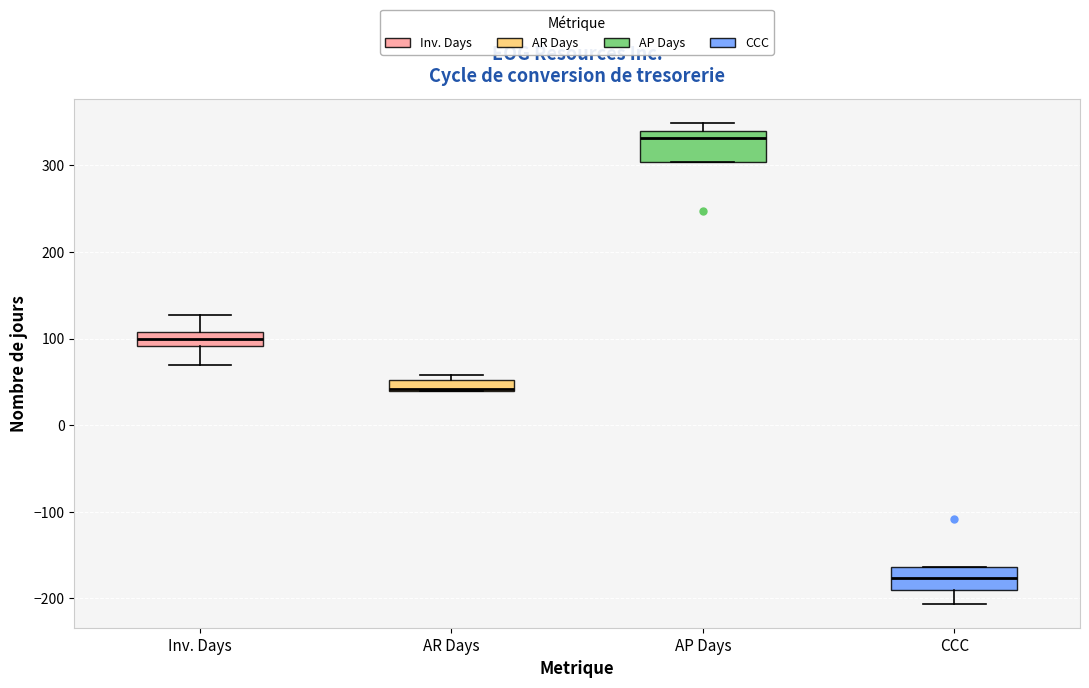

Where is the upper edge of the box for AR Days on the y-axis? The values are not printed on the chart, so give them approximately, as read against the axis.

50